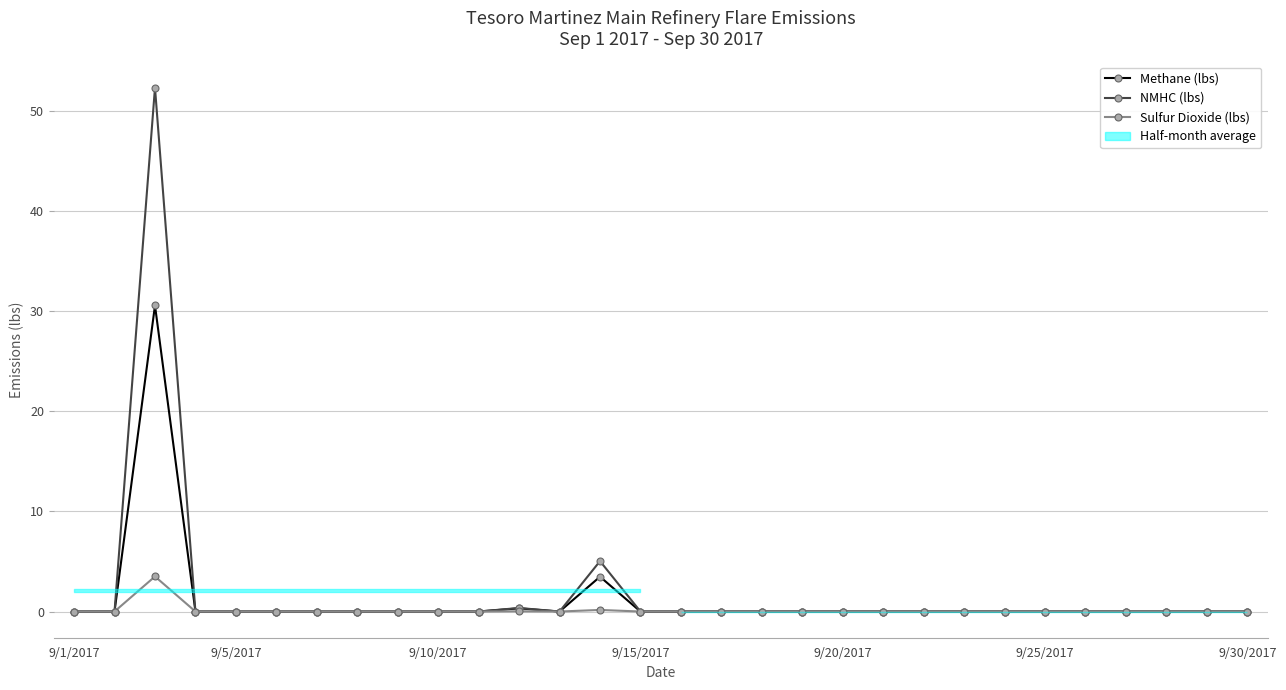

True or false: Methane (lbs) and Sulfur Dioxide (lbs) cross at least once.

False